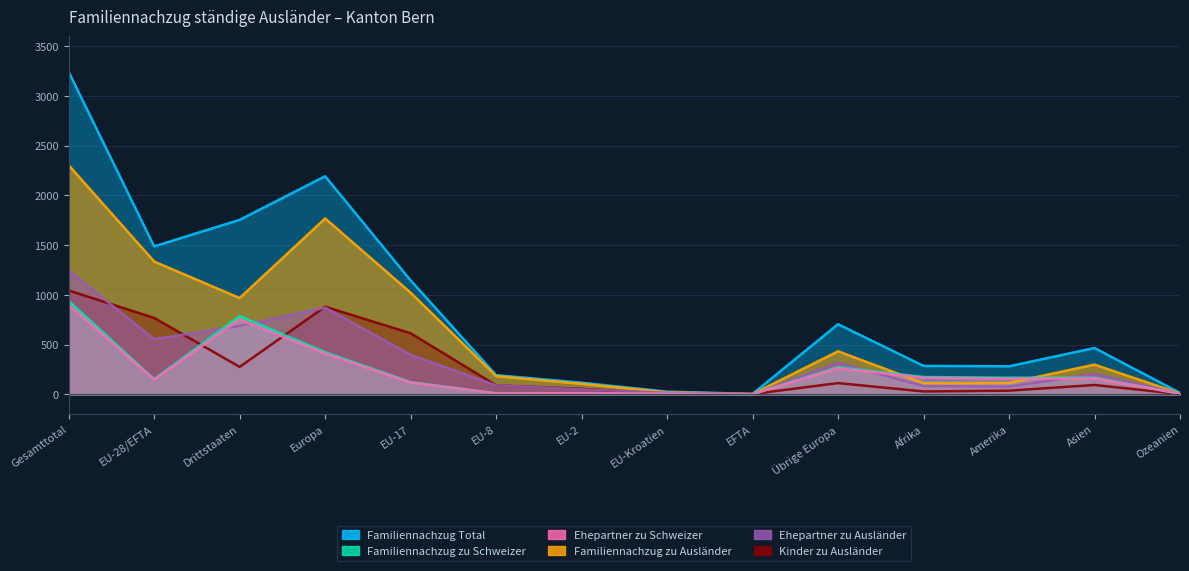

Is the value of Familiennachzug zu Schweizer at EU-8 greater than the value of Ehepartner zu Ausländer at EU-28/EFTA?

No